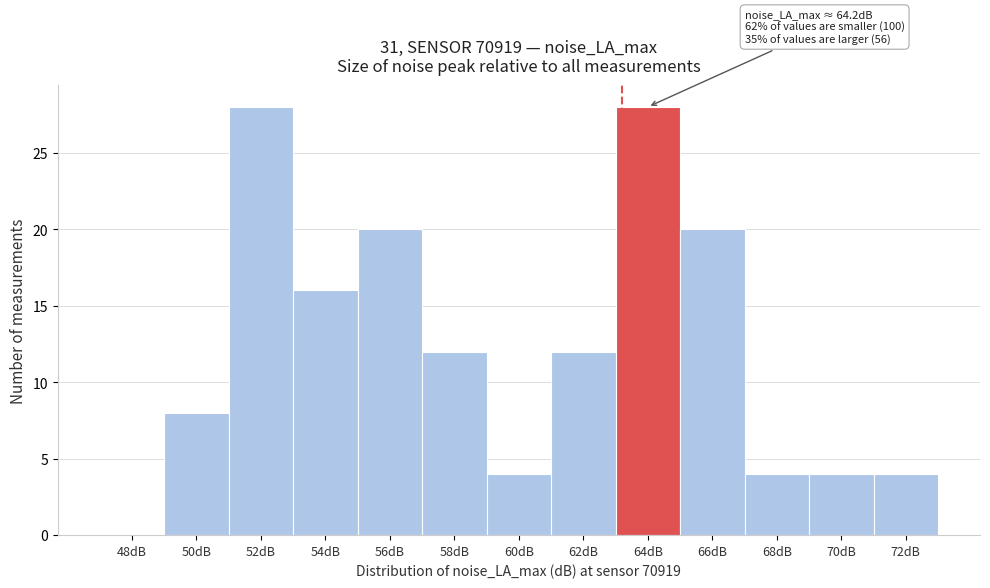

Reading right to left, list all the values displayed in this chart.

72dB=4	70dB=4	68dB=4	66dB=20	64dB=28	62dB=12	60dB=4	58dB=12	56dB=20	54dB=16	52dB=28	50dB=8	48dB=0